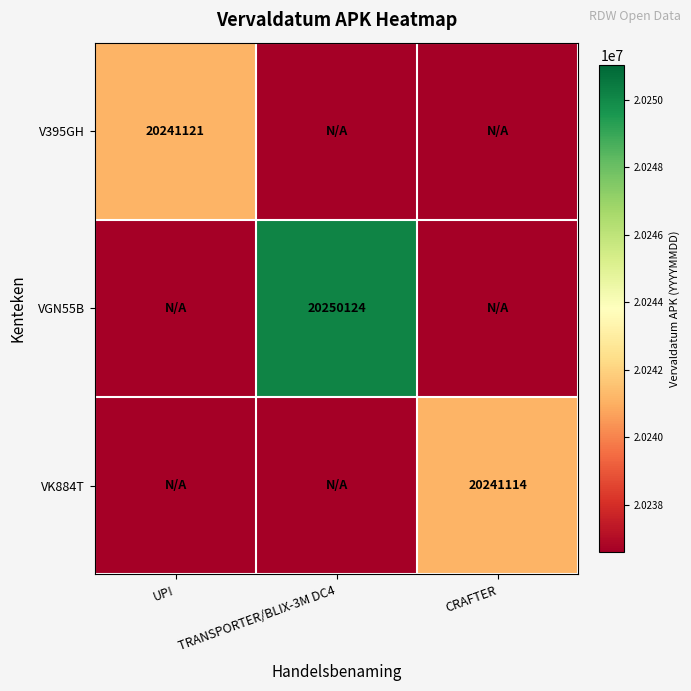

At how many categories does at least one series exceed 20247342?

1